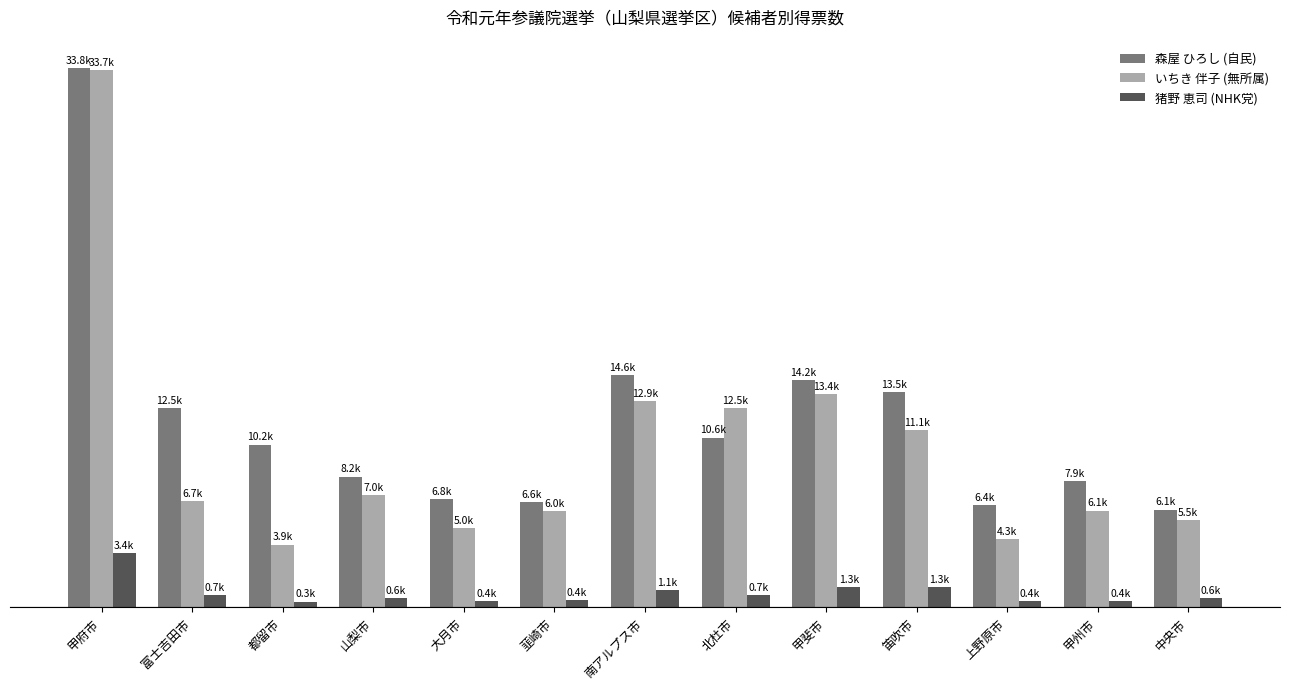

Which series has the largest total across all categories?

森屋 ひろし (自民)